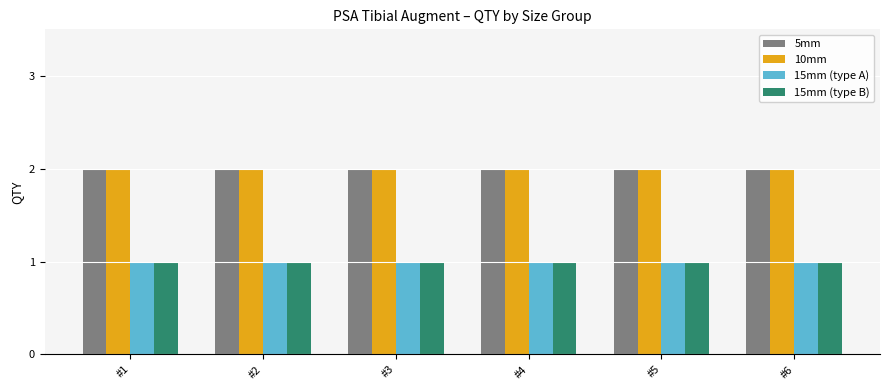

Reading left to right, transcribe all the data shown in this chart.

5mm: 2	2	2	2	2	2
10mm: 2	2	2	2	2	2
15mm (type A): 1	1	1	1	1	1
15mm (type B): 1	1	1	1	1	1